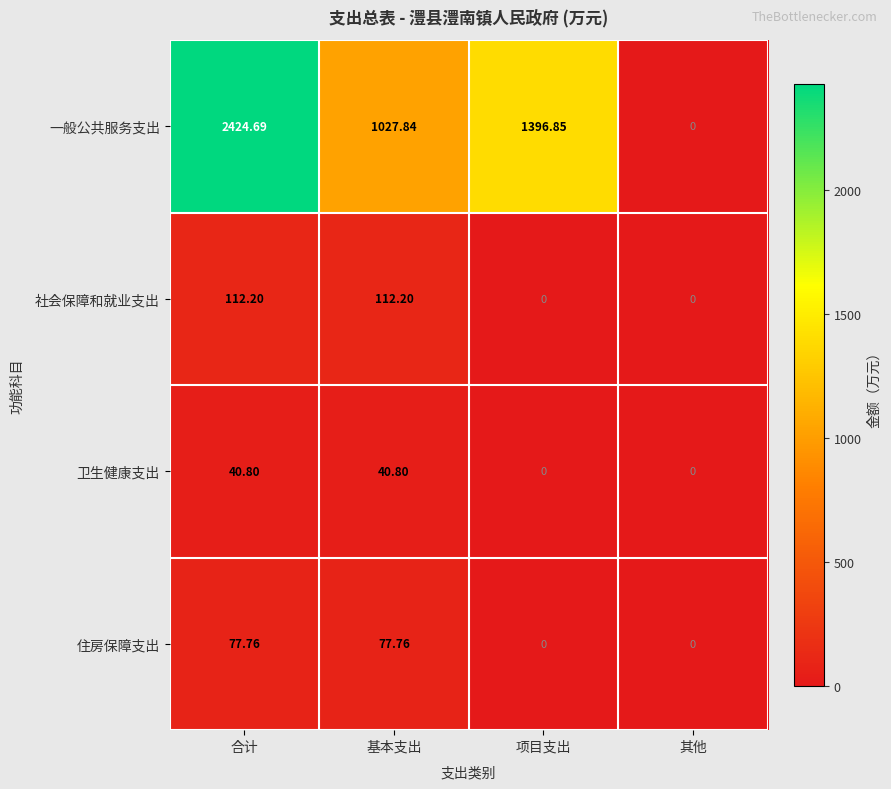

At how many categories does at least one series exceed 80?

3